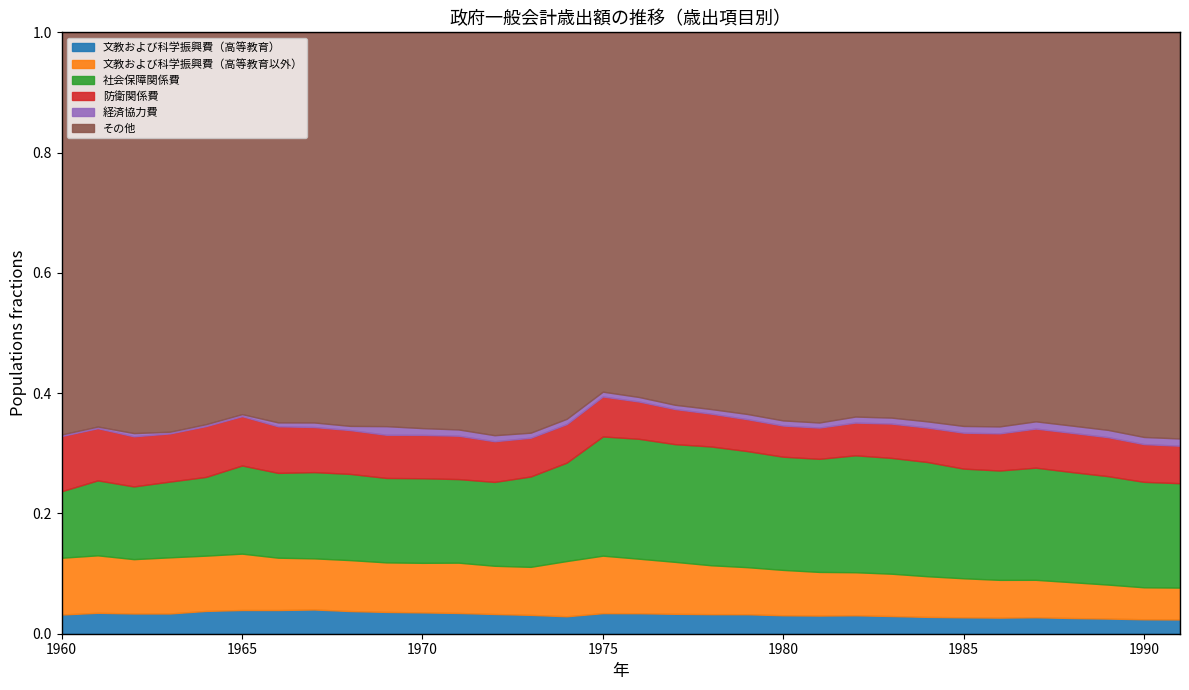

At which label is 防衛関係費 closest to 2273115?

1980